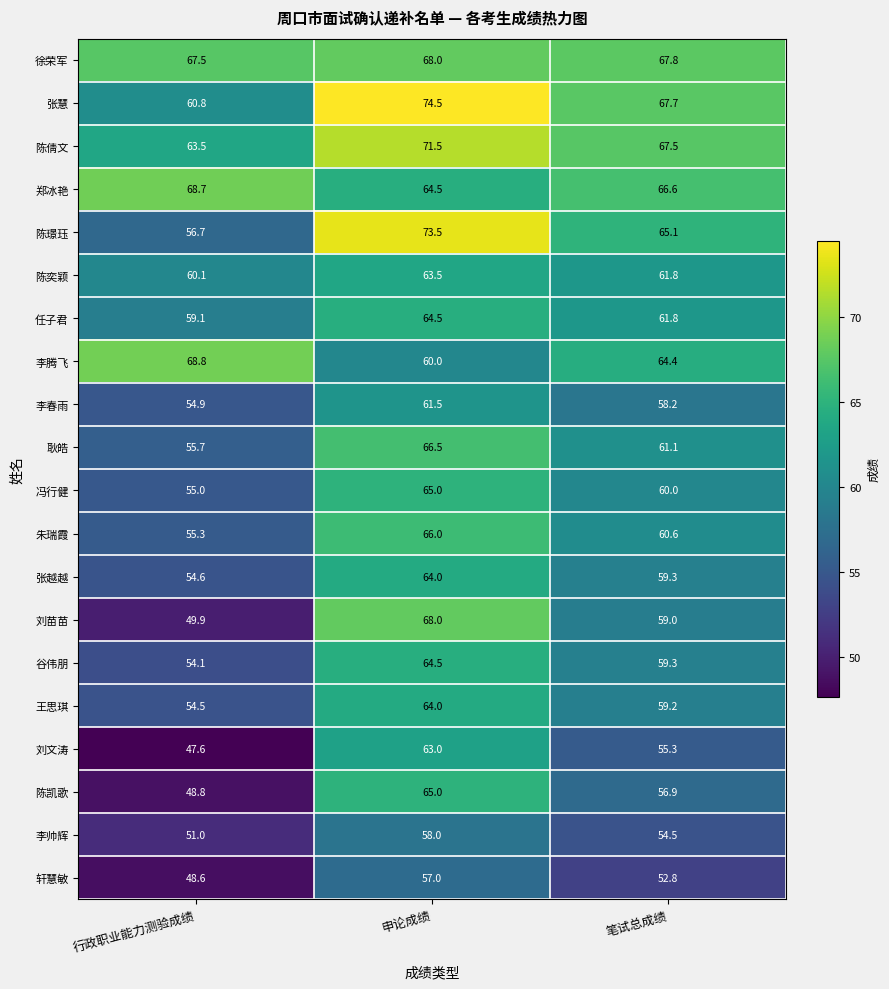

Which series changed the most between 行政职业能力测验成绩 and 申论成绩?

刘苗苗